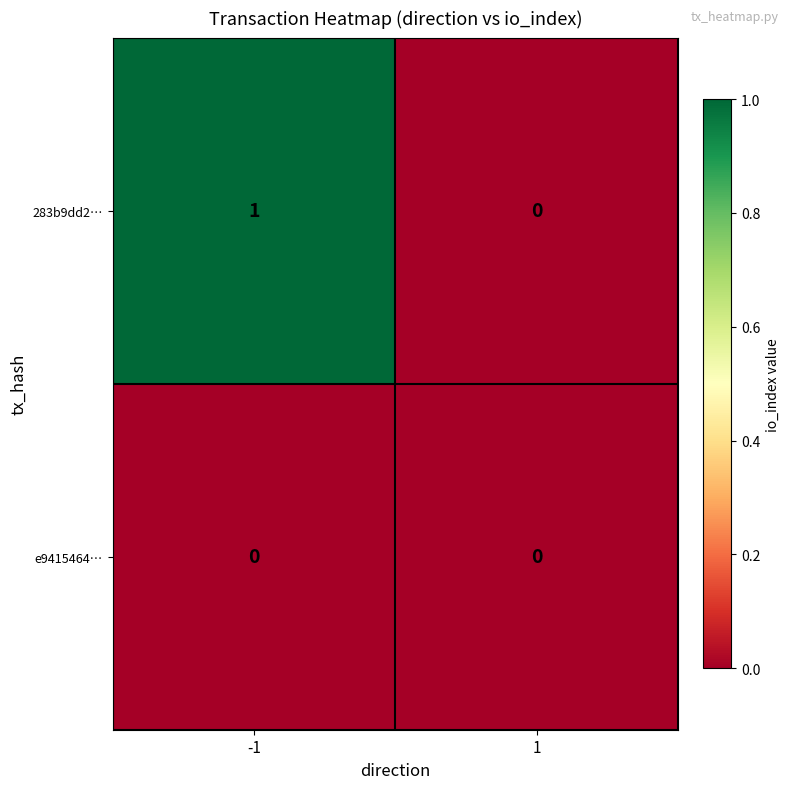

Rank the series by their average value, from lowest to highest.

e9415464…, 283b9dd2…